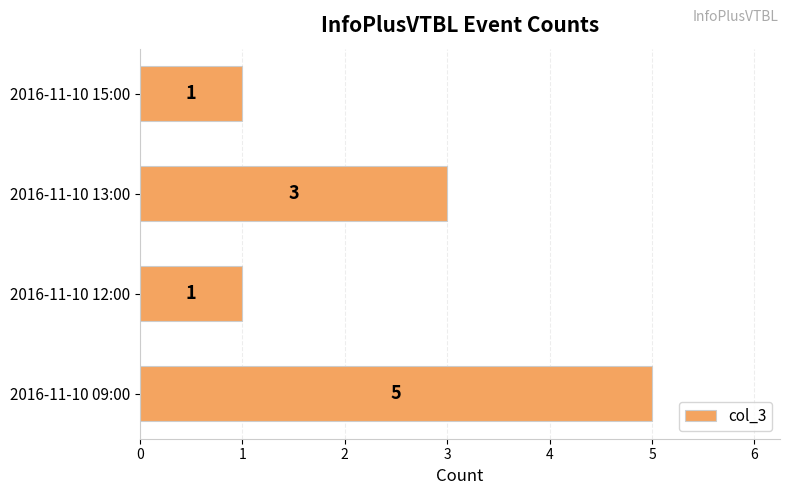

What is the greatest value displayed?

5